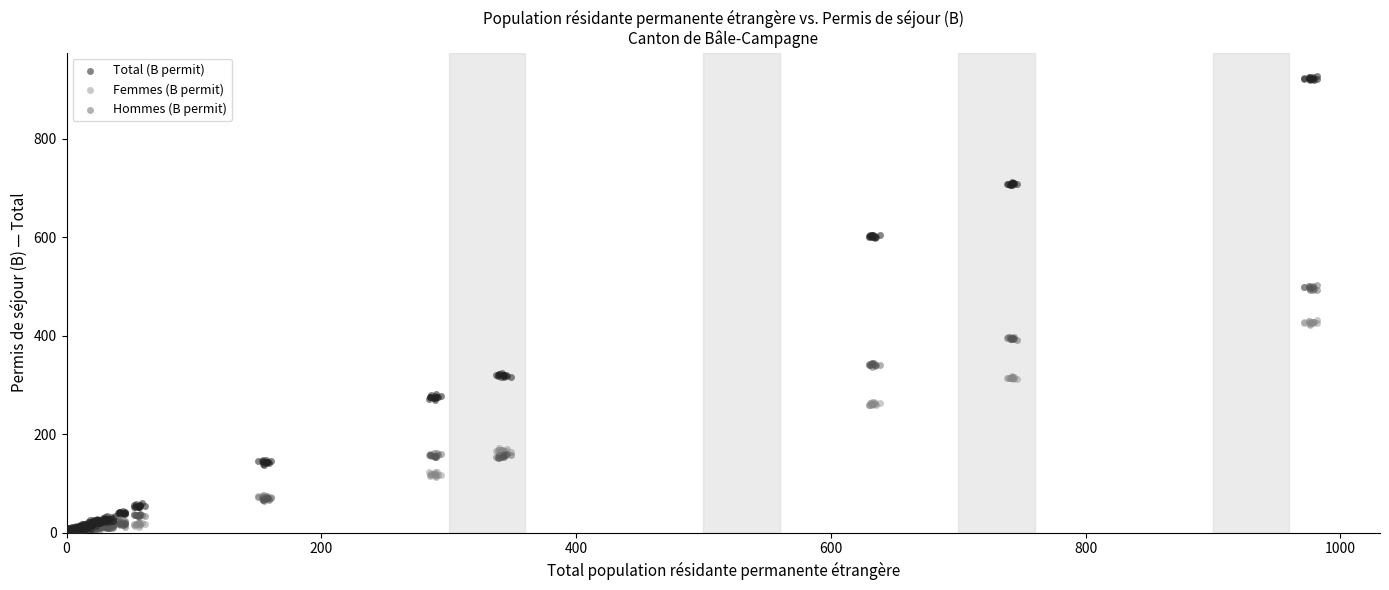

Which series has the widest spread of Y values?

Total (B permit)